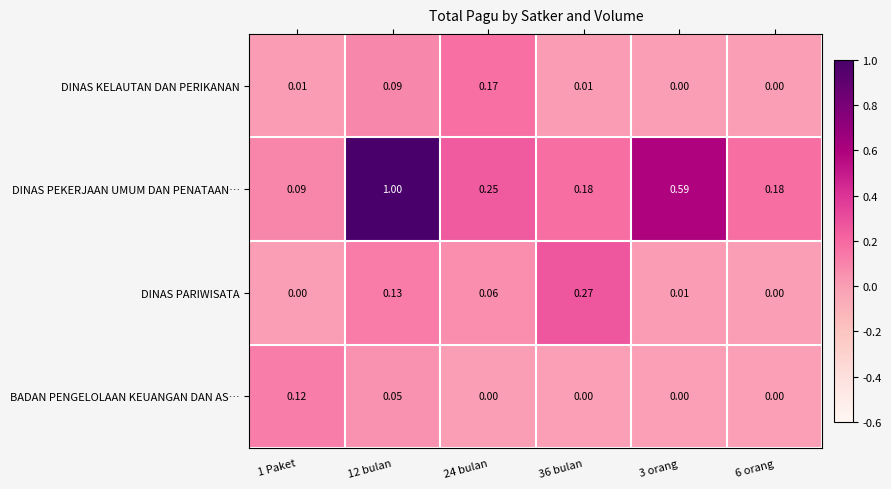

Which series changed the most between 1 Paket and 3 orang?

DINAS PEKERJAAN UMUM DAN PENATAAN…